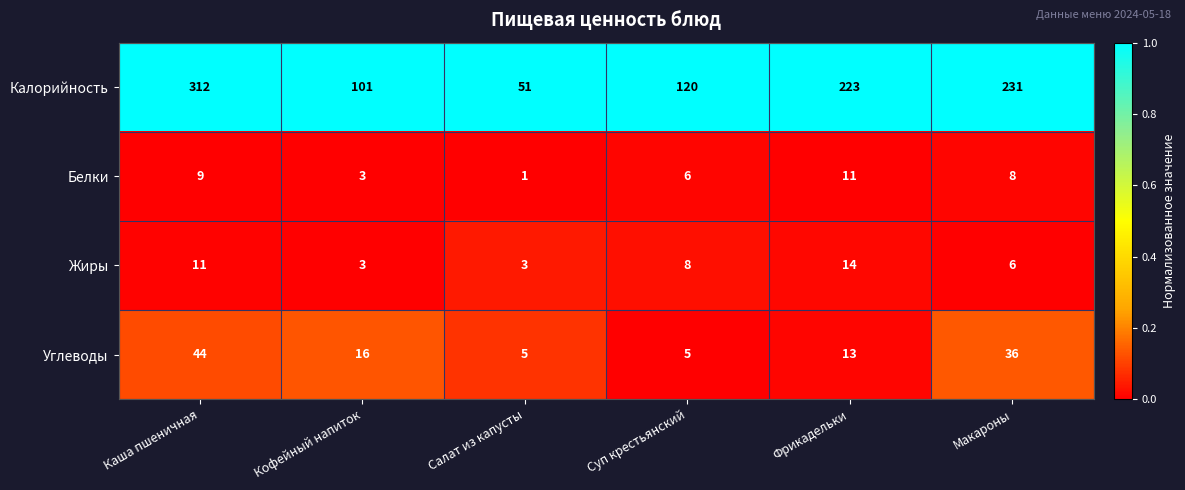

What is the total value across all series at Кофейный напиток?

123